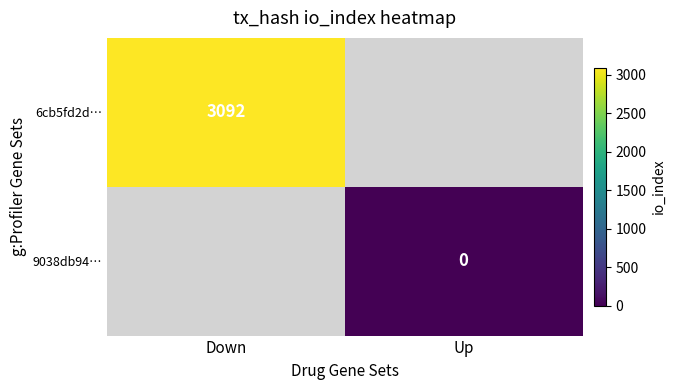

The 6cb5fd2d… series shows 3092 at Down. True or false?

True